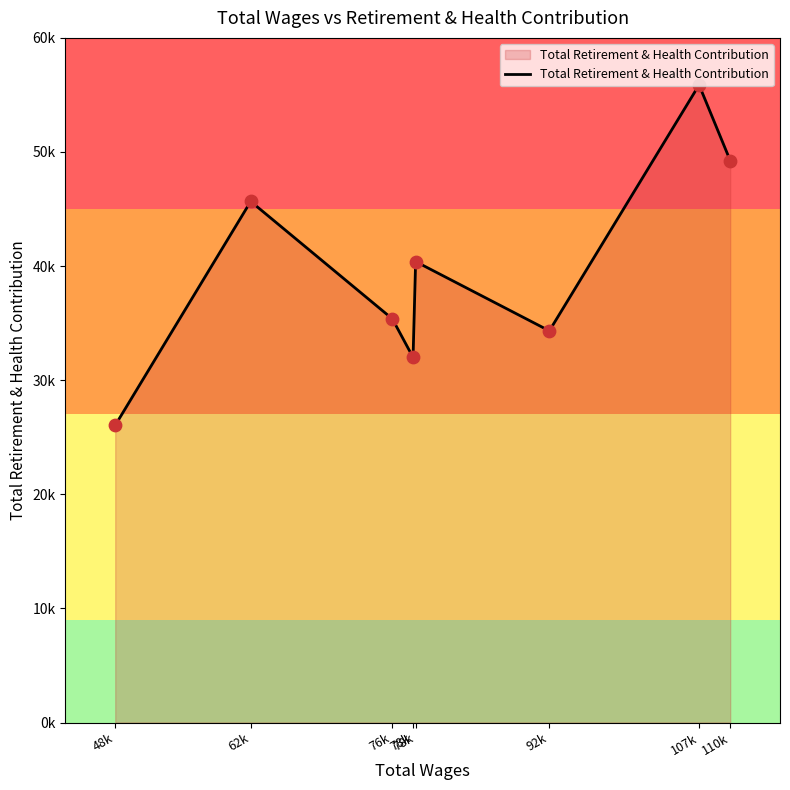

Between 78k and 92k, which is larger?

78k